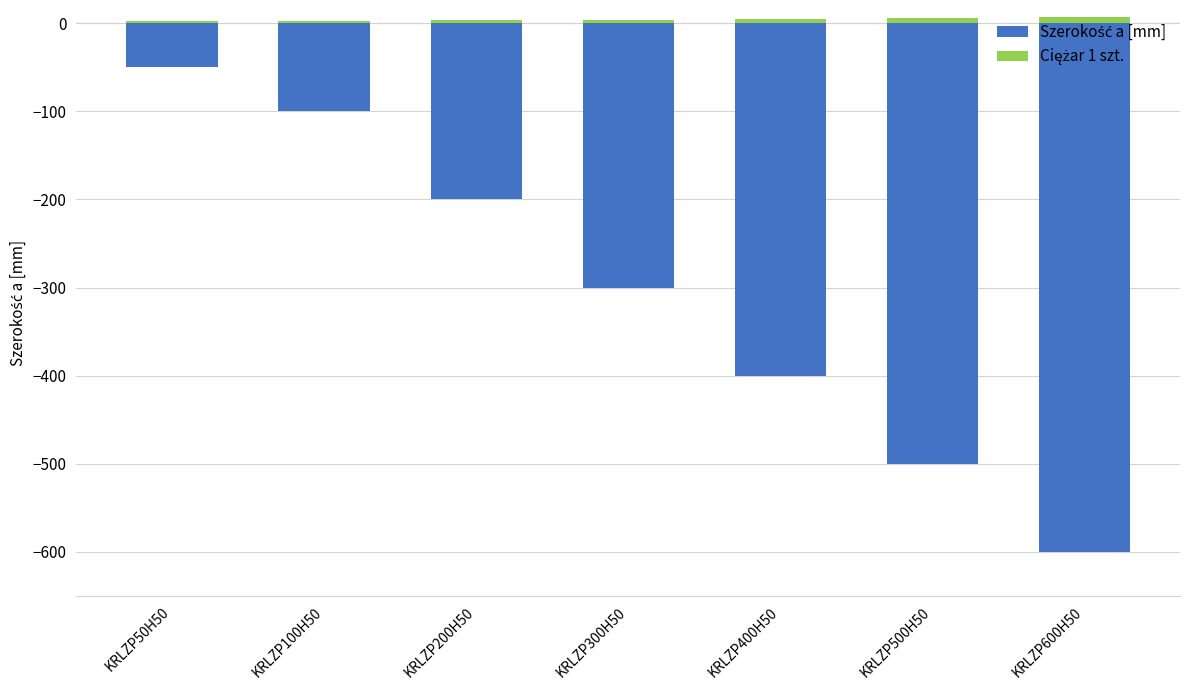

Between KRLZP400H50 and KRLZP500H50, which series saw the biggest shift?

Szerokość a [mm]